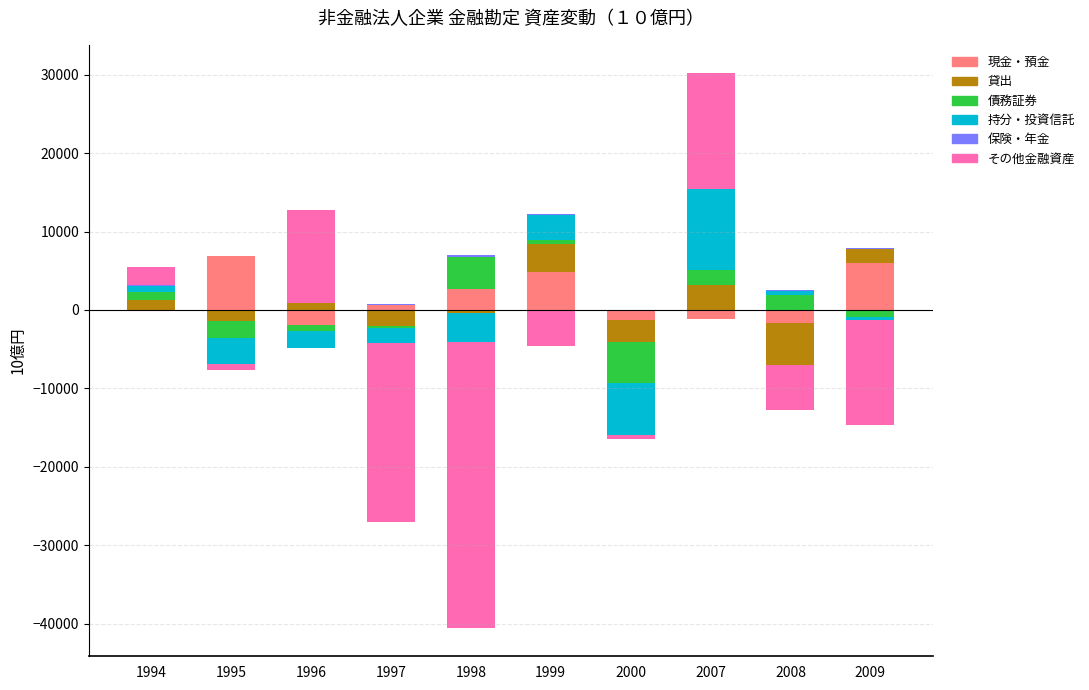

At 1999, list the series in order from largest to smallest.

現金・預金, 貸出, 持分・投資信託, 債務証券, 保険・年金, その他金融資産